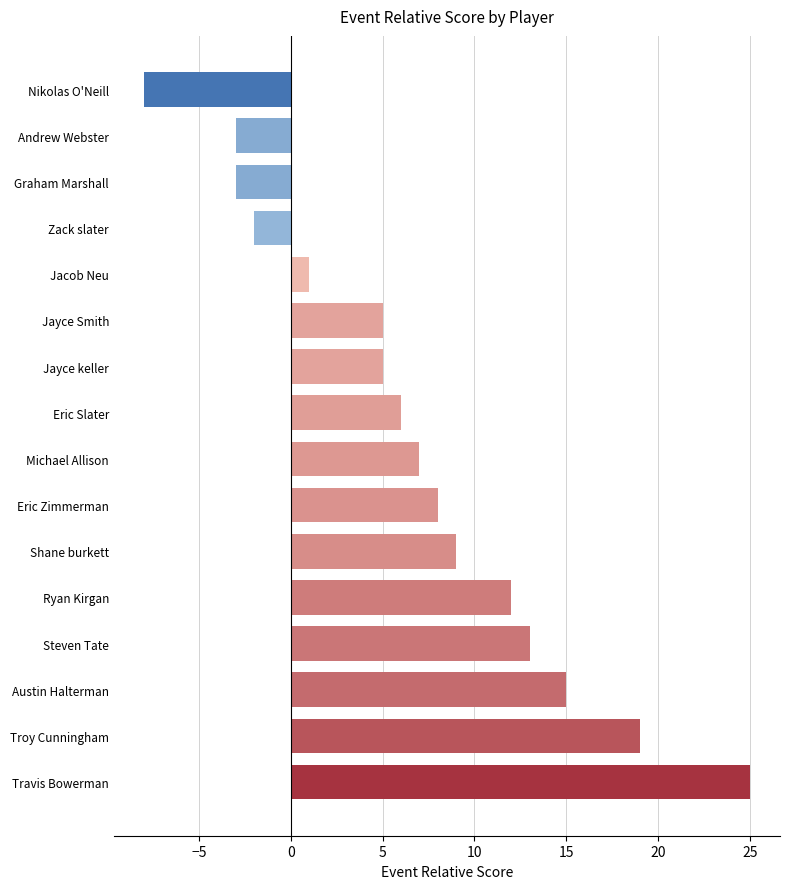

Between Shane burkett and Michael Allison, which is larger?

Shane burkett